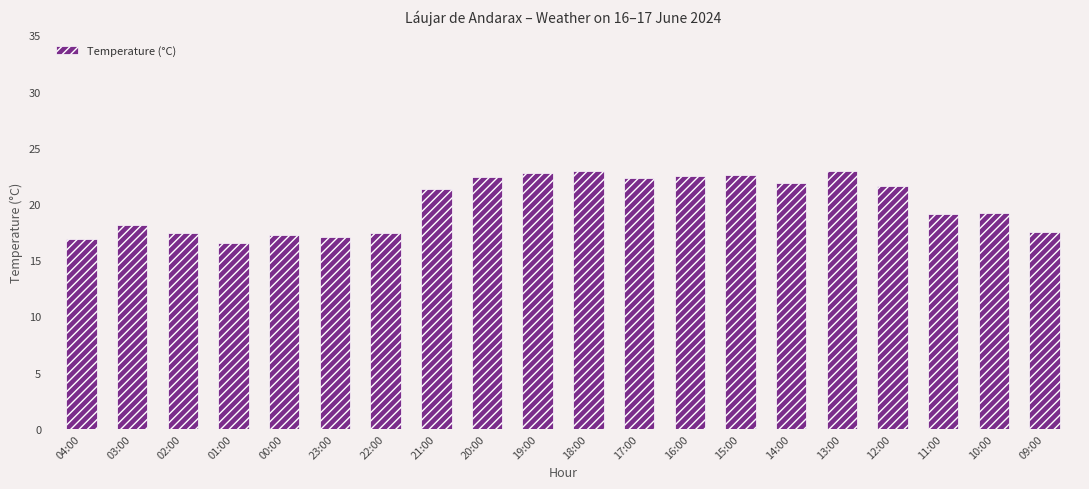

What is the sum of all values?

399.6